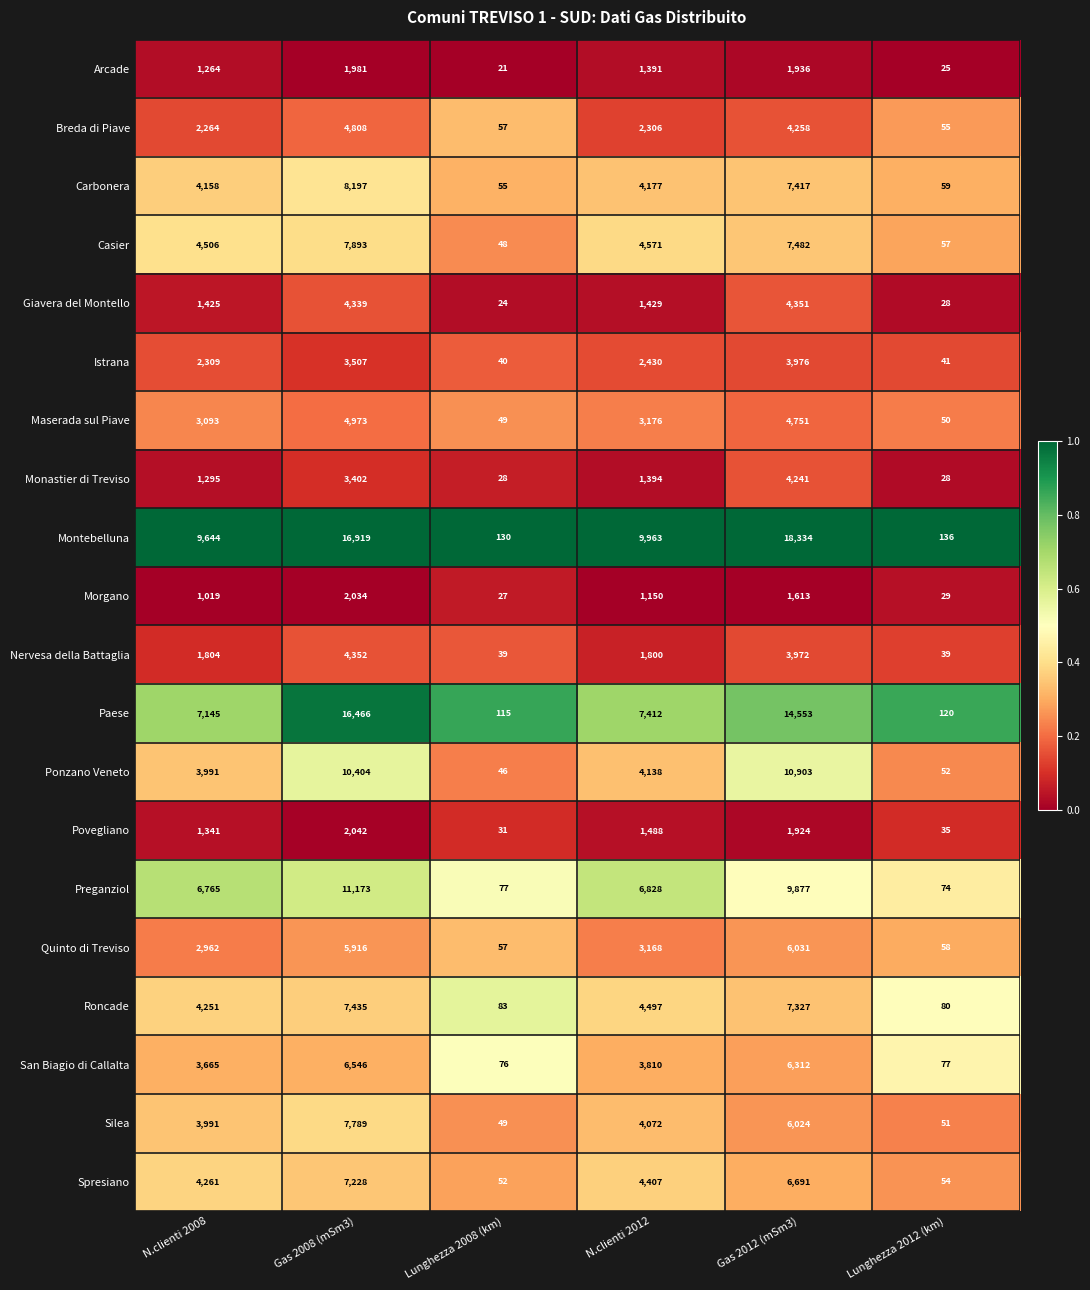

What is the total value across all series at Lunghezza 2008 (km)?

1104